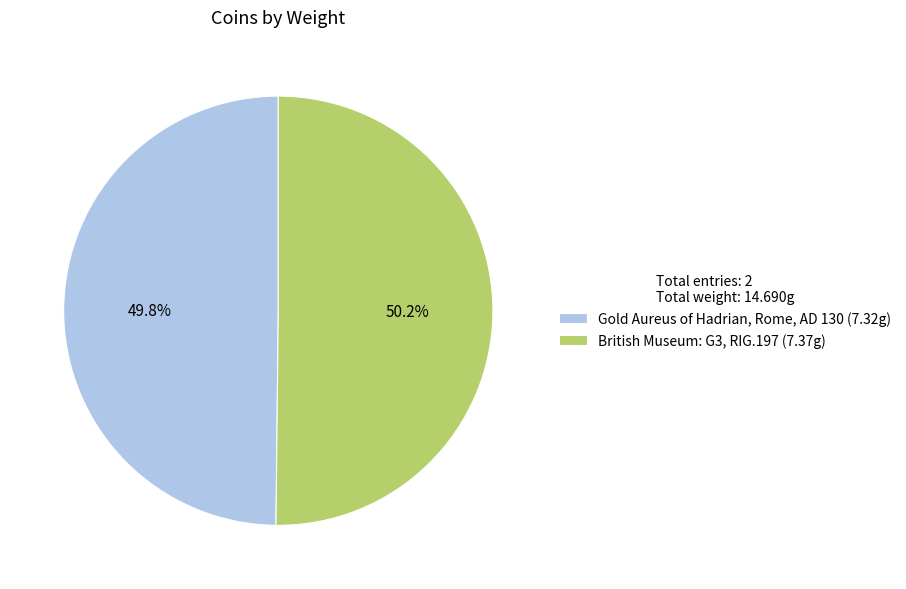

Approximately how many times larger is the value at Gold Aureus of Hadrian, Rome, AD 130 compared to British Museum: G3, RIG.197?

1.0